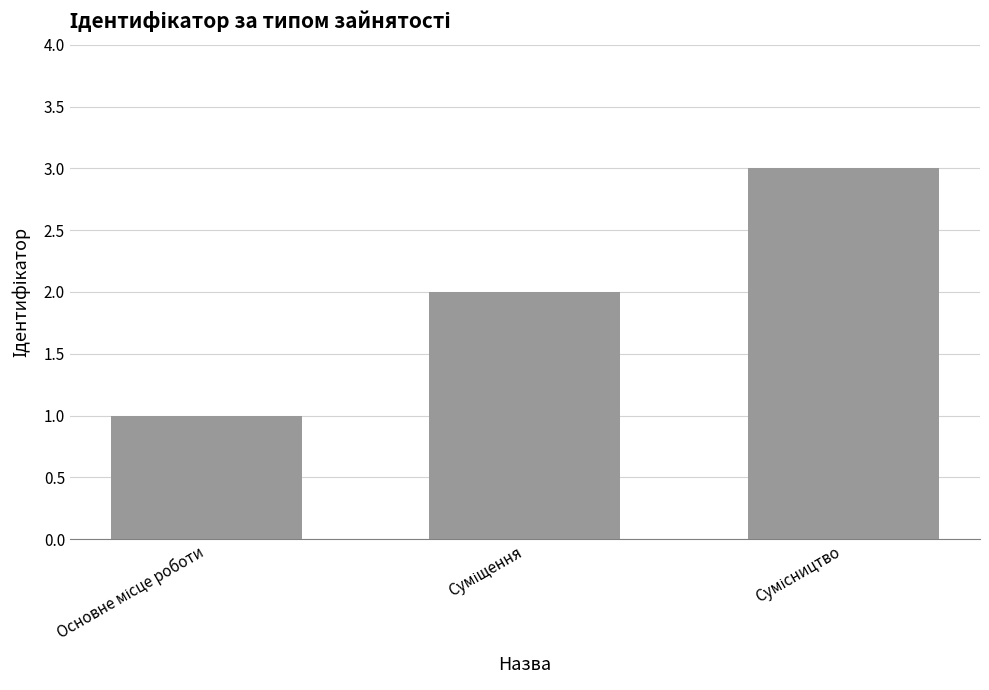

What is the sum of all values?

6